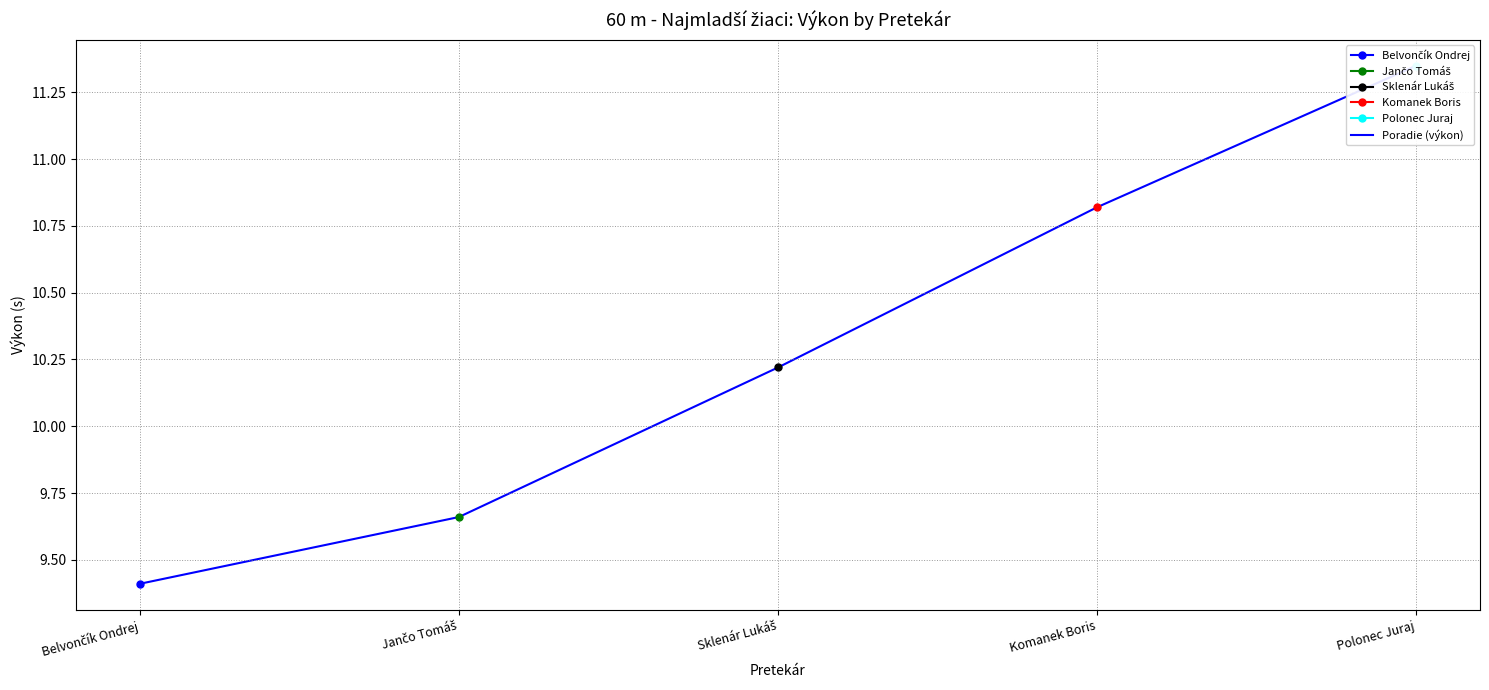

Is this an area chart (filled region under the line)?

No